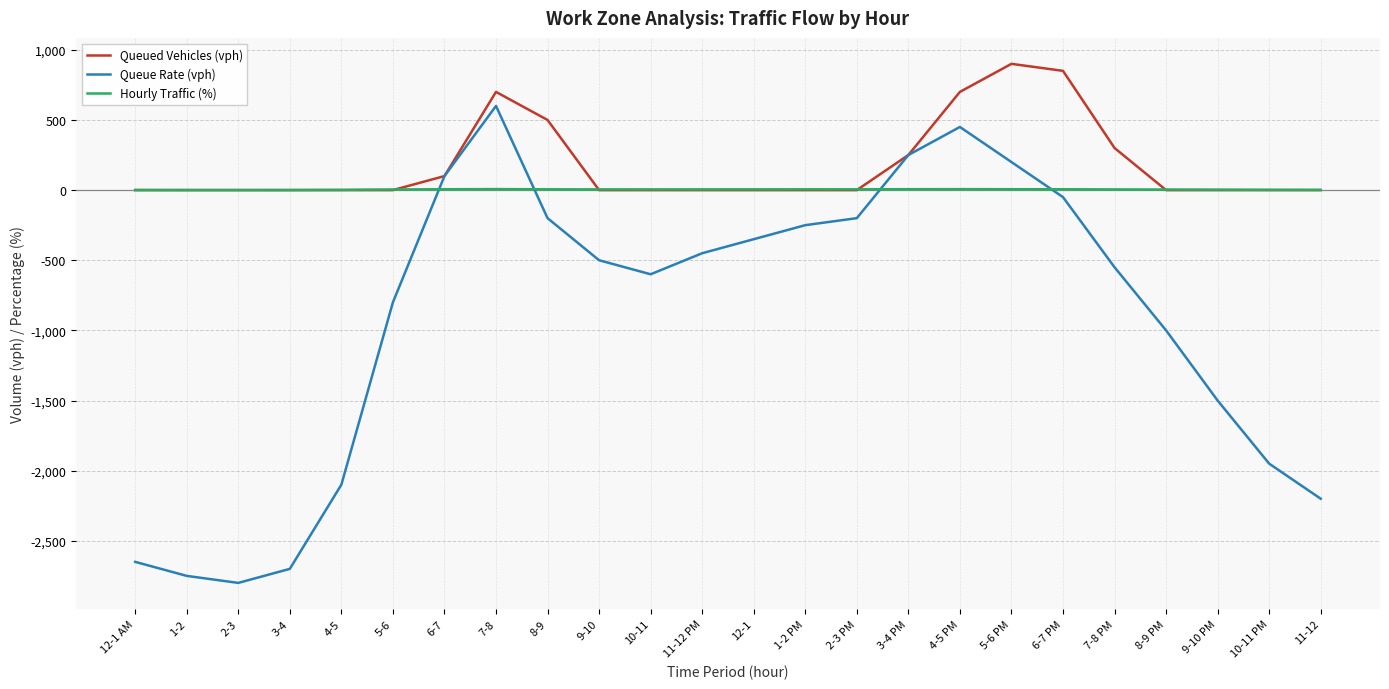

Which series ends up on top after the final intersection of Hourly Traffic (%) and Queued Vehicles (vph)?

Hourly Traffic (%)